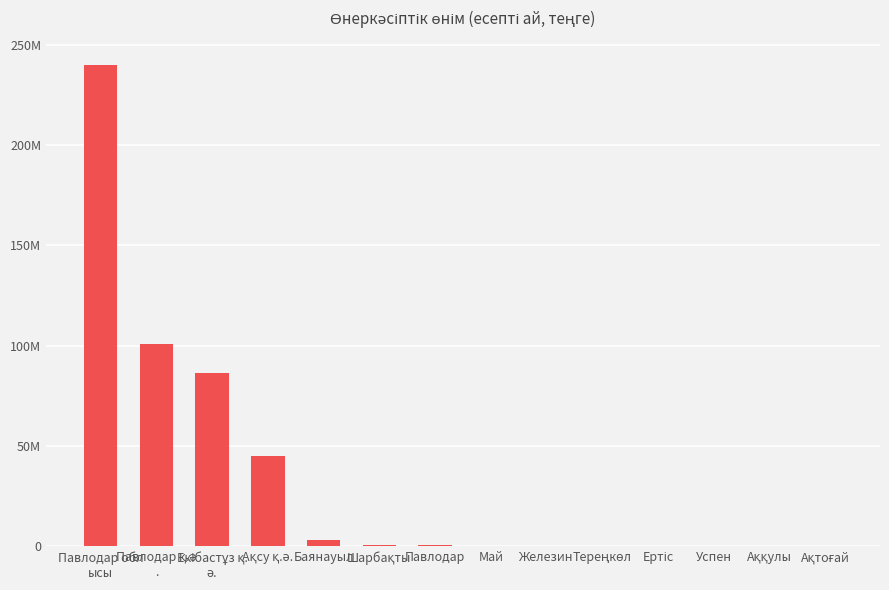

Reading left to right, extract all data points from this chart.

240141432	101013308	86353723	44977890	3224310	583667	406277	295004	272517	211228	154569	98389	56592	56035